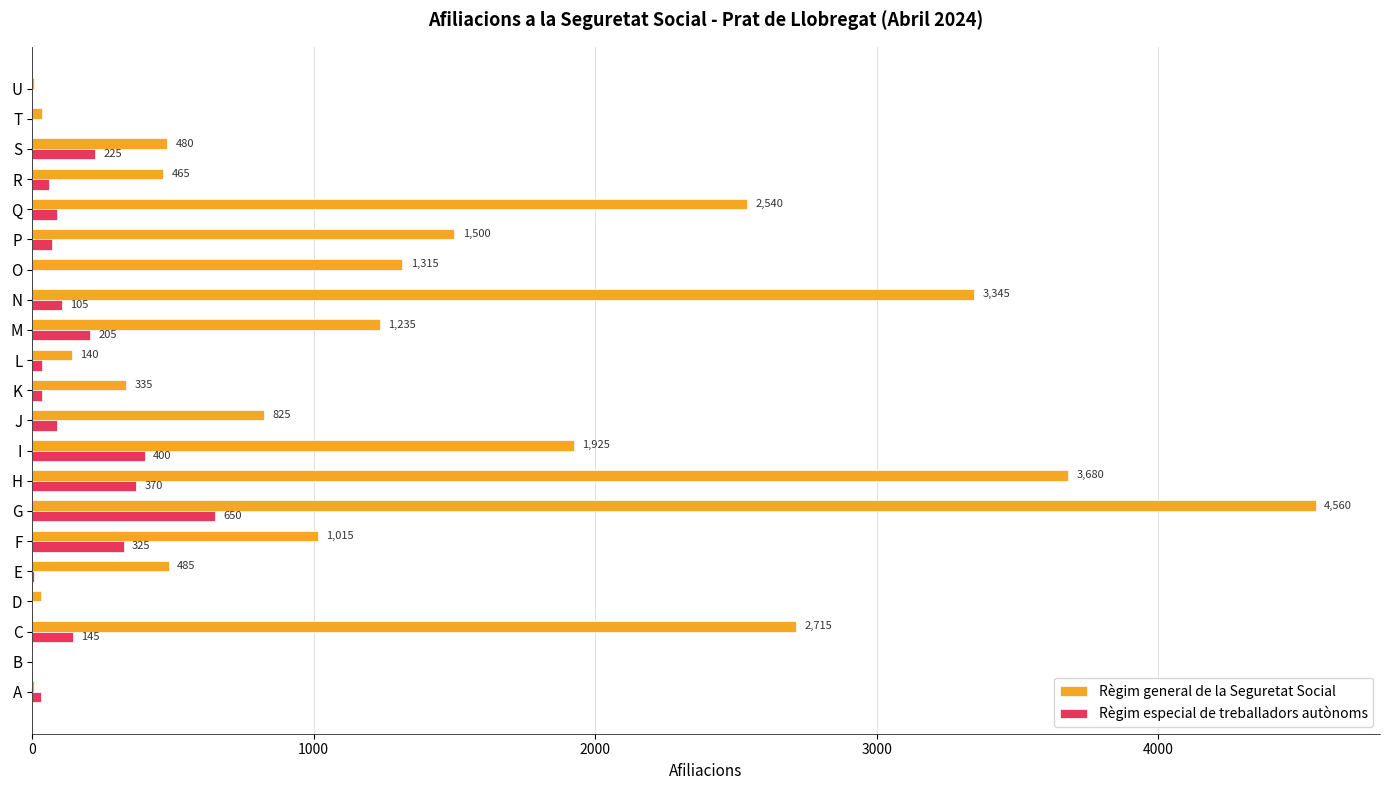

Is the value of Règim general de la Seguretat Social at O greater than the value of Règim especial de treballadors autònoms at L?

Yes